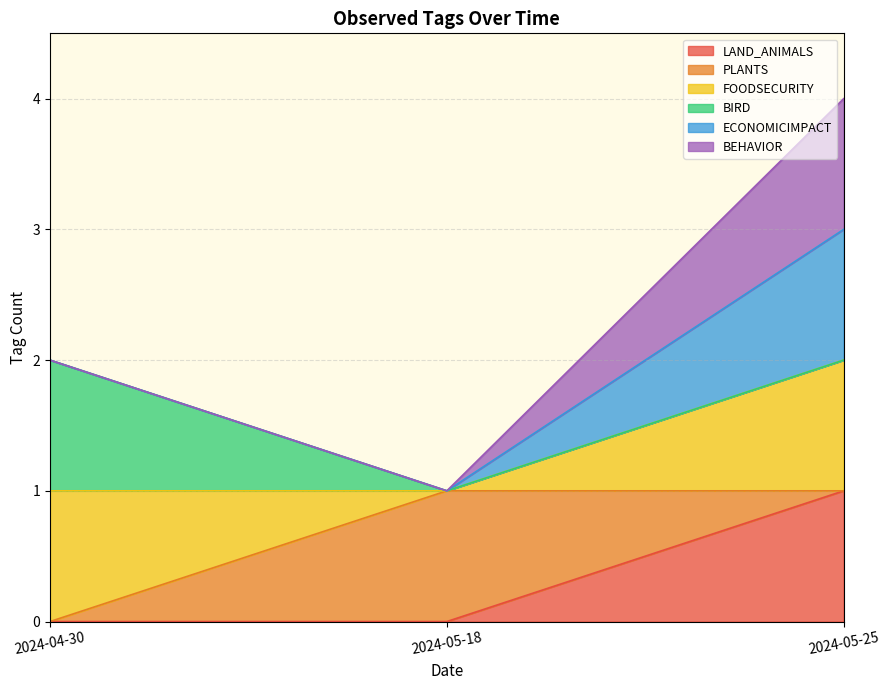

What is the label of the 3rd point from the right?

2024-04-30